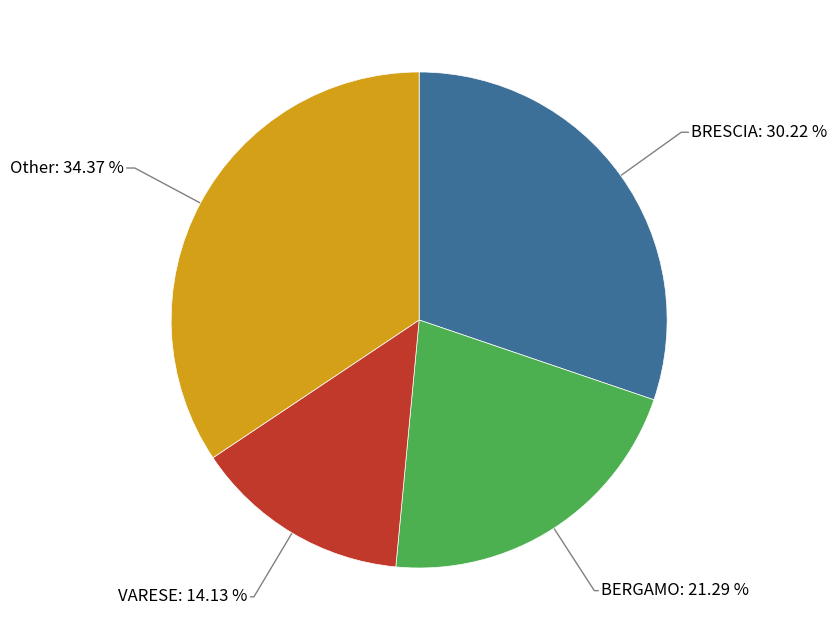

Count the number of slices in the pie.

4